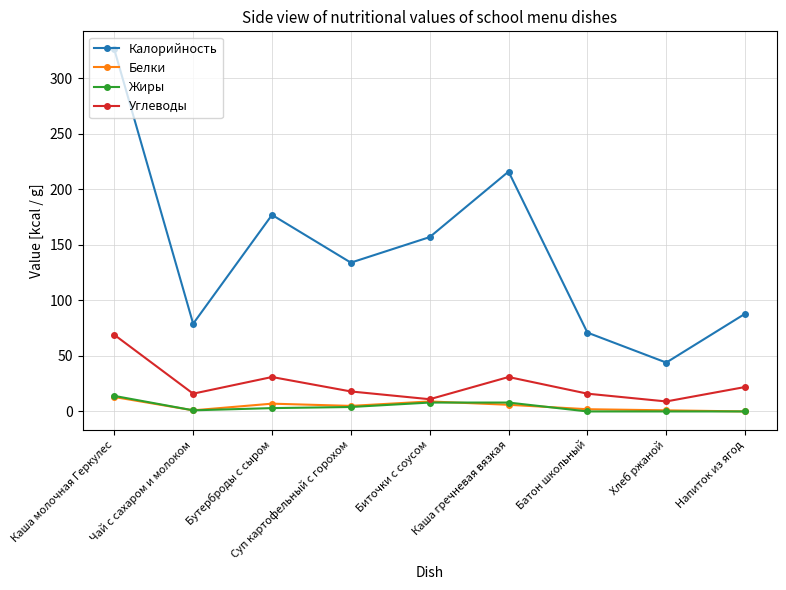

True or false: Белки and Калорийность intersect in this chart.

False